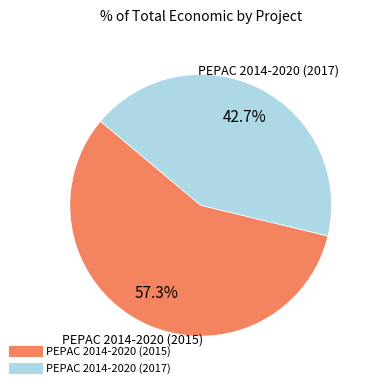

Which category has the biggest portion of the pie?

PEPAC 2014-2020 (2015)